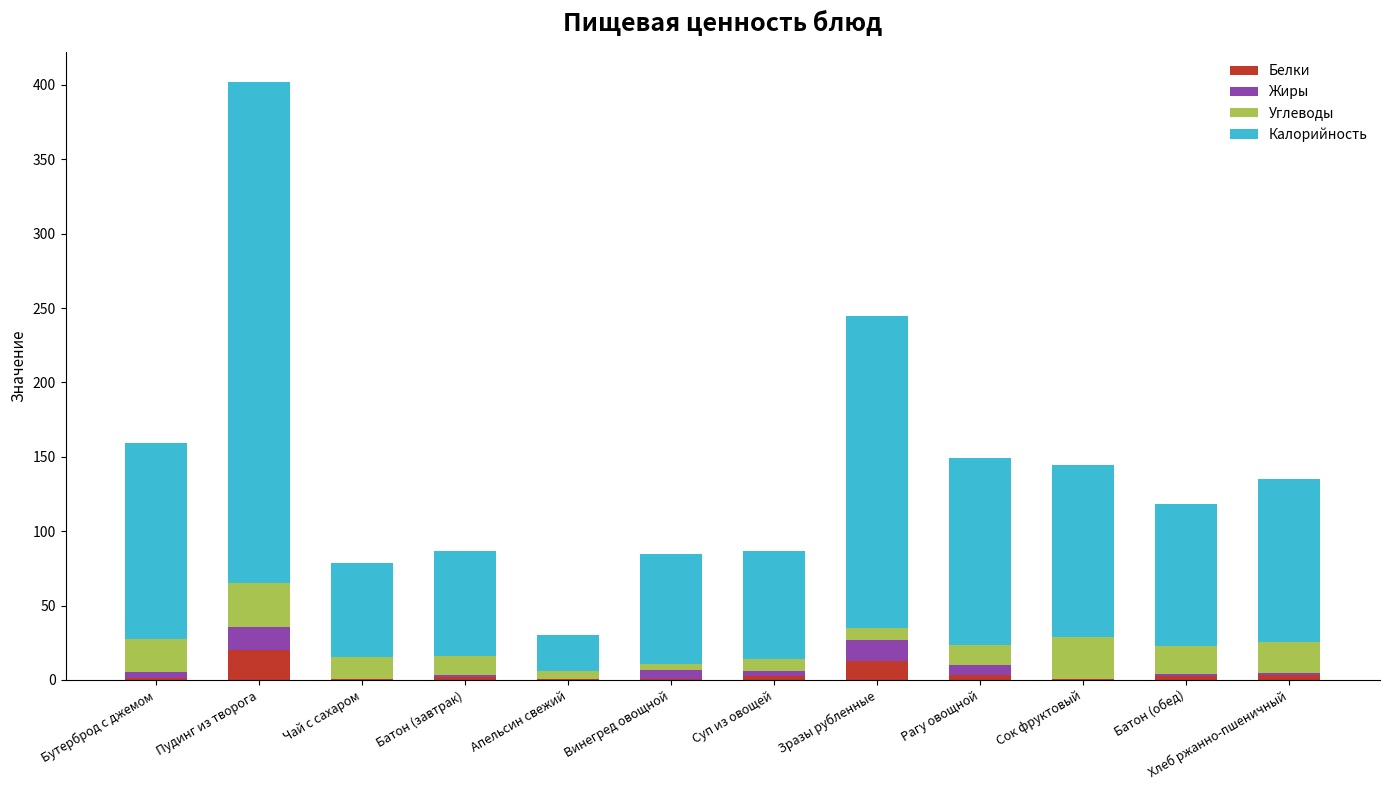

At which category is the sum across all series the highest?

Пудинг из творога